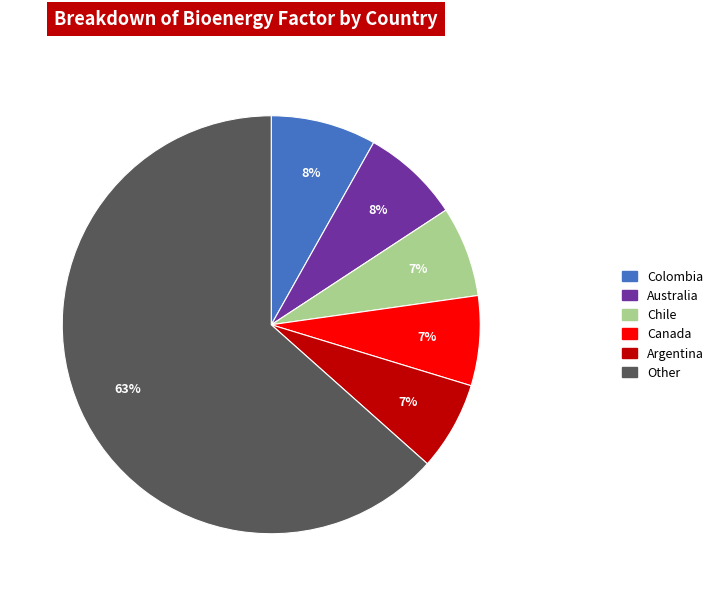

How many slices are in this pie chart?

6